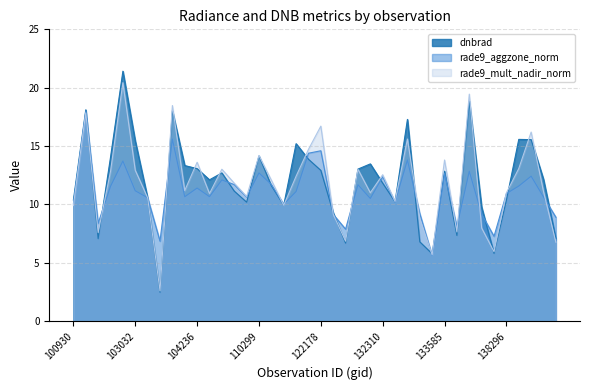

How many values in the dnbrad series are below 12?

19